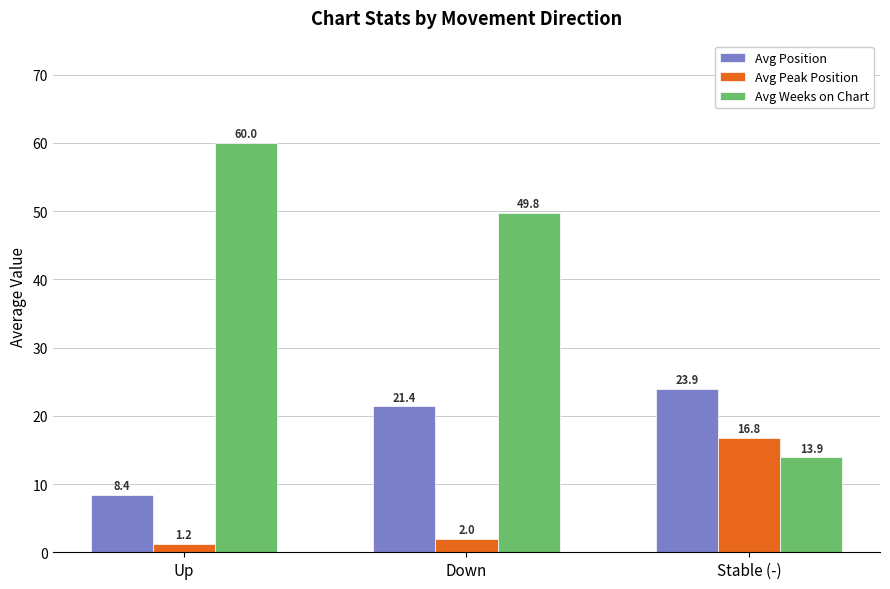

List the series in order of their peak value, highest first.

Avg Weeks on Chart, Avg Position, Avg Peak Position